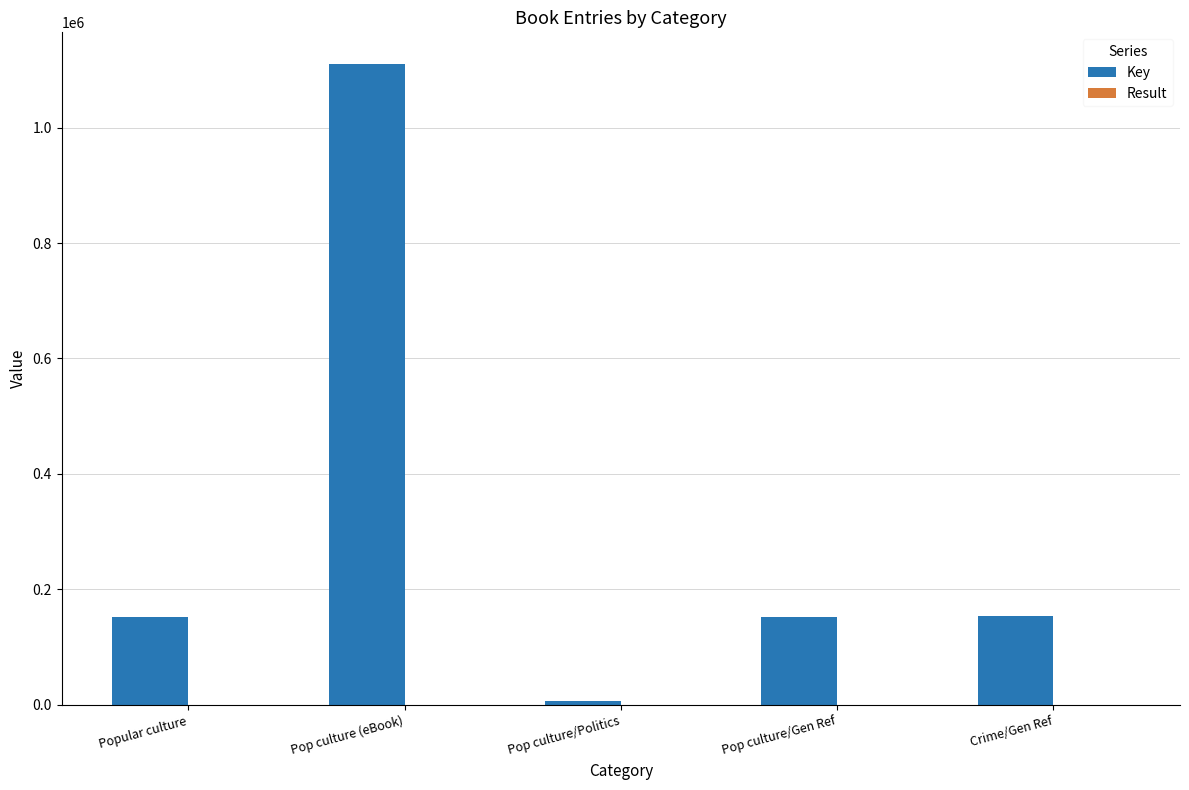

At which label does Key reach its peak?

Pop culture (eBook)